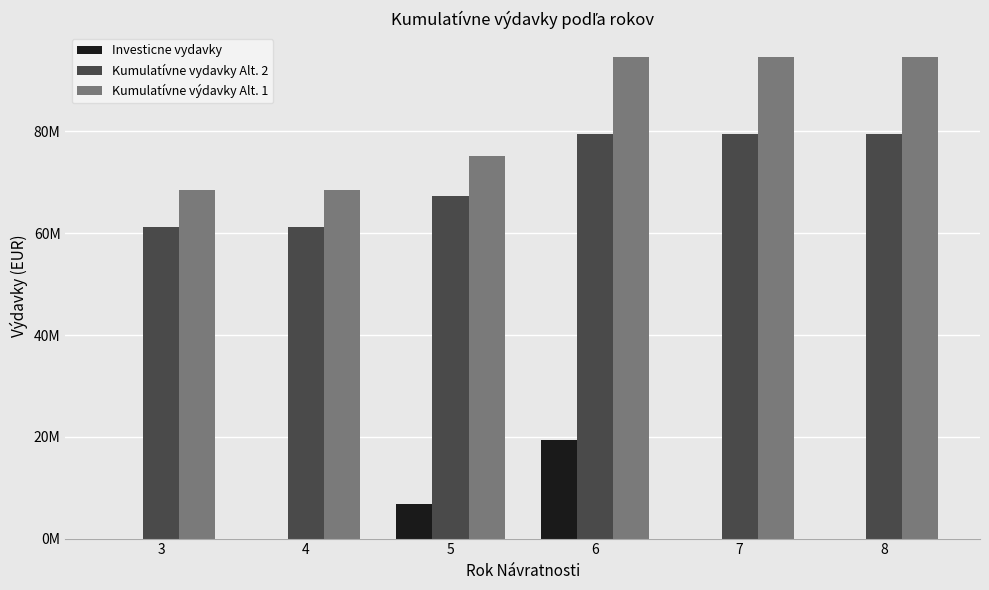

Is the value of Kumulatívne výdavky Alt. 1 at 5 greater than the value of Investicne vydavky at 5?

Yes